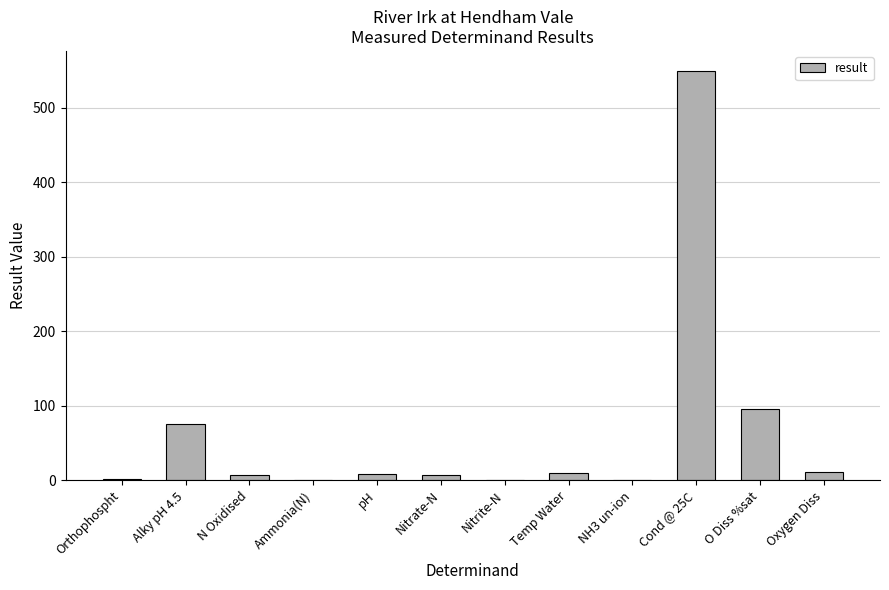

At which label is the value closest to 274?

O Diss %sat